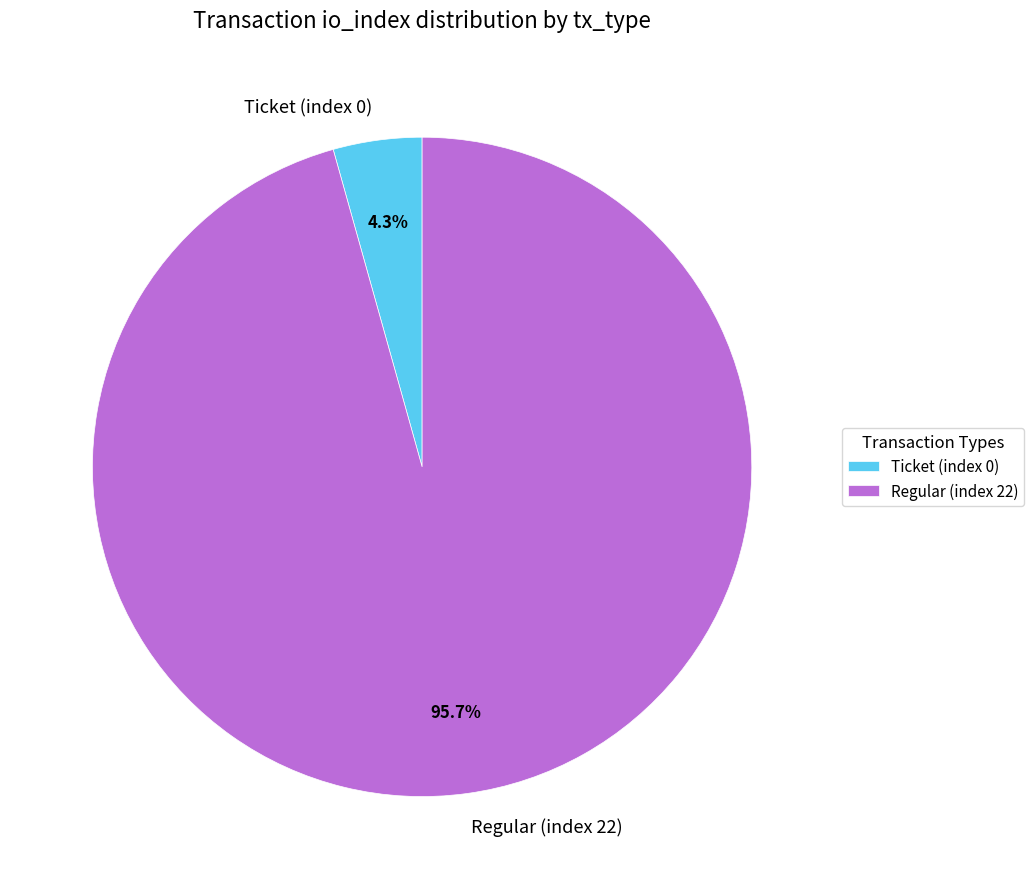

Which has a higher value, Regular (index 22) or Ticket (index 0)?

Regular (index 22)